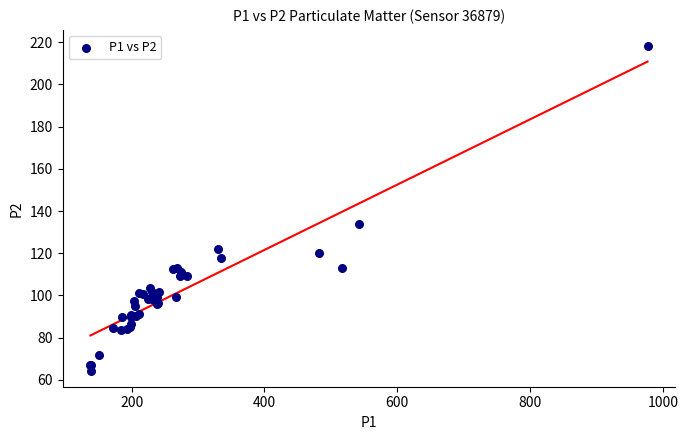

What Y value in the scatter plot is closest to 141?

133.6